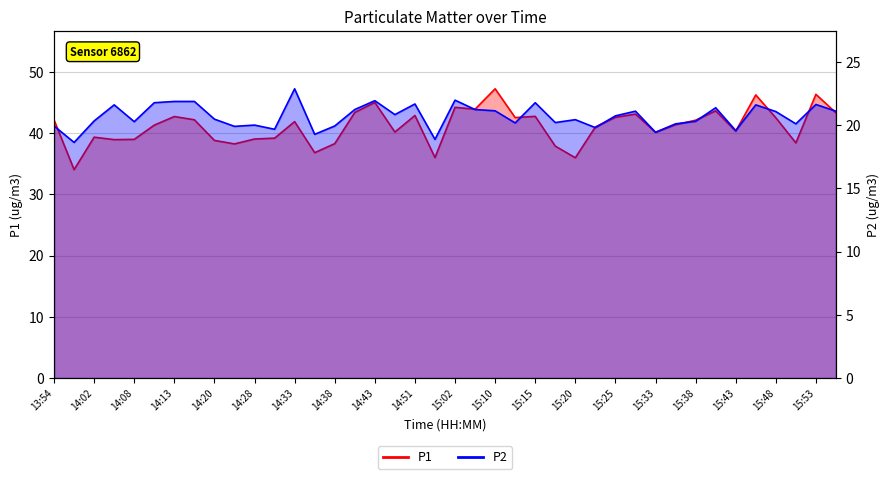

What position from the left is 15:38?

33